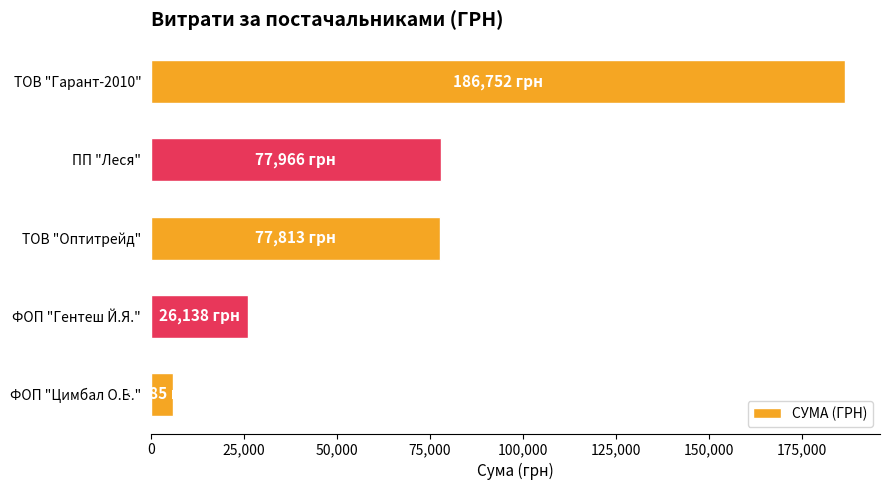

Between ТОВ "Оптитрейд" and ФОП "Гентеш Й.Я.", which is larger?

ТОВ "Оптитрейд"